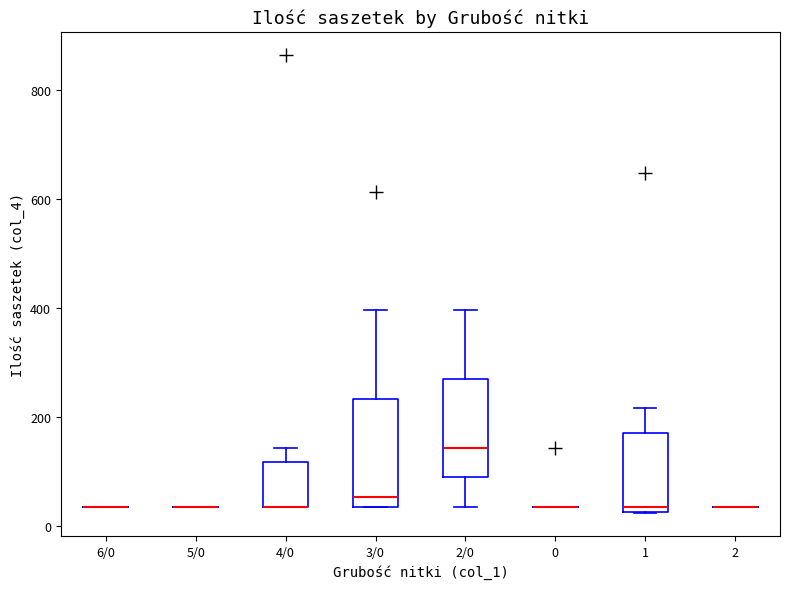

Reading left to right, transcribe this box plot: for each box, give where its median line is, the range the box spans, and where its two whiskers end, as read against the y-axis. The values are not printed on the chart, so give them approximately, as read against the axis.

6/0: box collapsed to a line at 40, whiskers 40 to 40
5/0: box collapsed to a line at 40, whiskers 40 to 40
4/0: median 40 (drawn on the box's lower edge), box 40 to 120, whiskers 40 to 140
3/0: median 60, box 40 to 240, whiskers 40 to 400
2/0: median 140, box 100 to 280, whiskers 40 to 400
0: box collapsed to a line at 40, whiskers 40 to 40
1: median 40, box 20 to 180, whiskers 20 to 220
2: box collapsed to a line at 40, whiskers 40 to 40